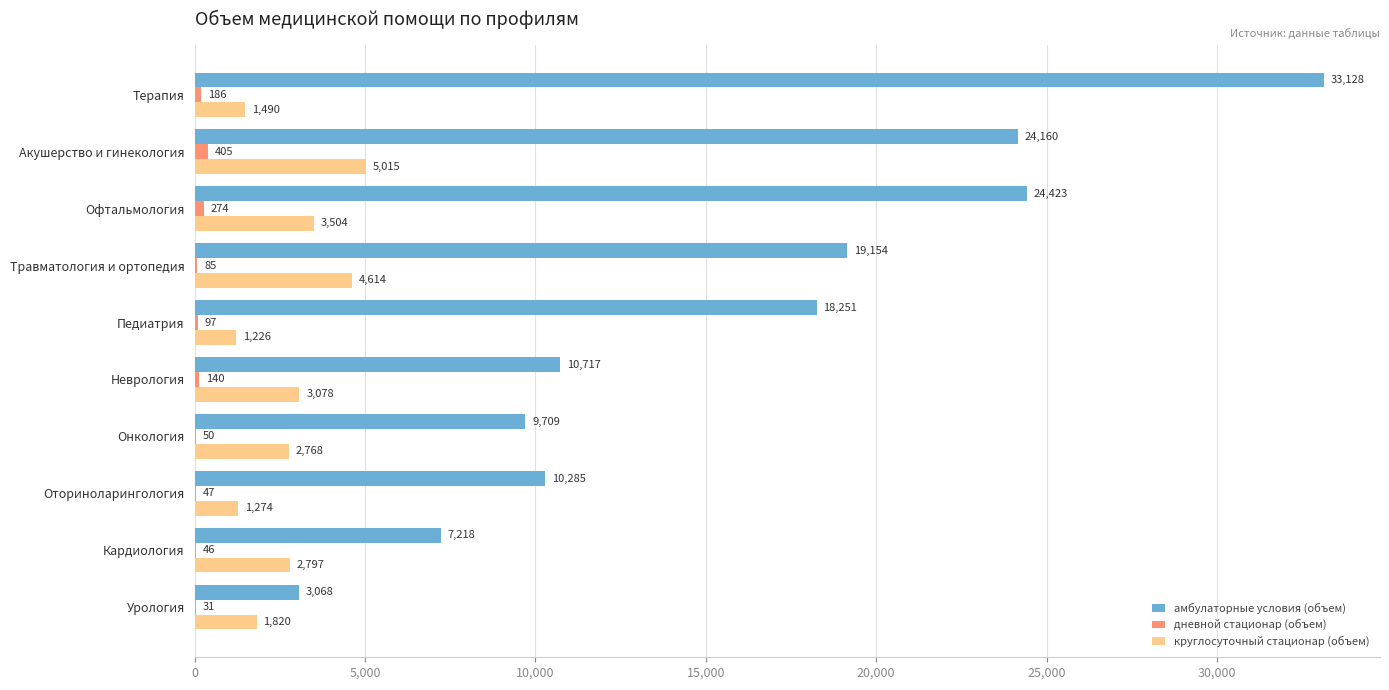

At which category does the chart reach its peak across all series?

Терапия